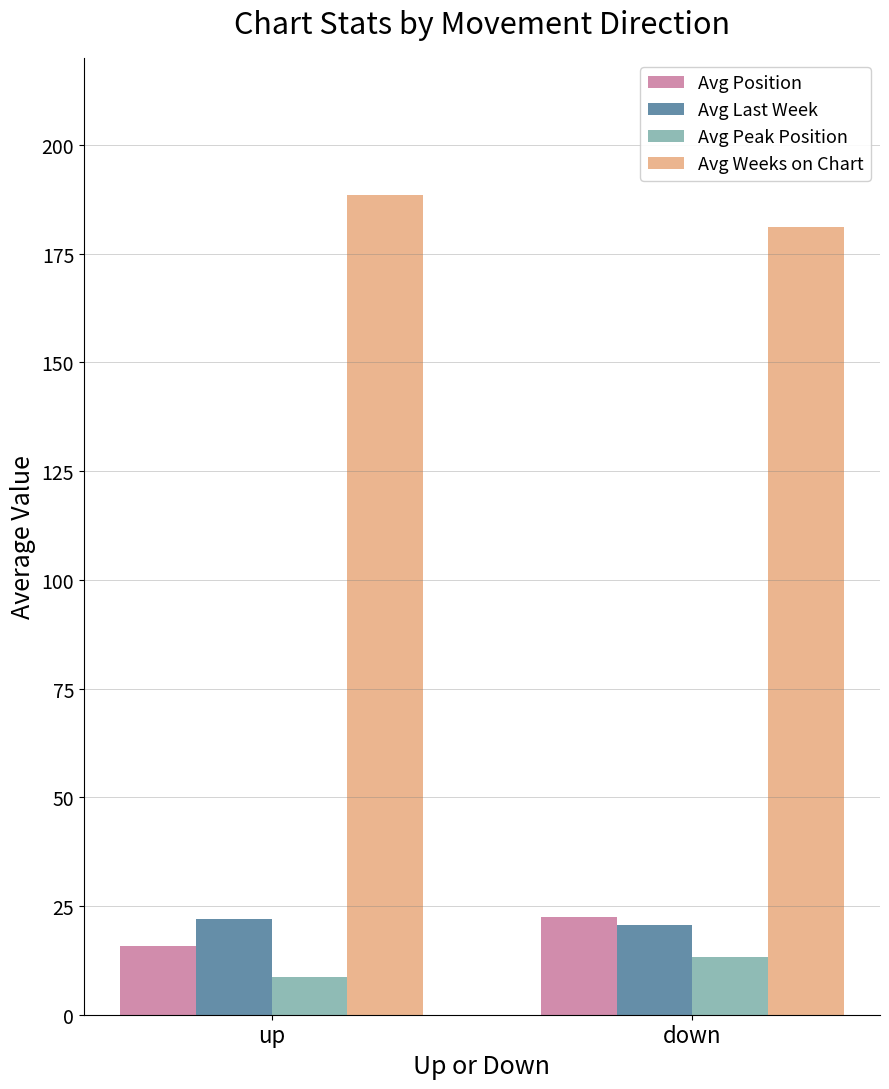

Is the value of Avg Peak Position at up greater than the value of Avg Weeks on Chart at up?

No